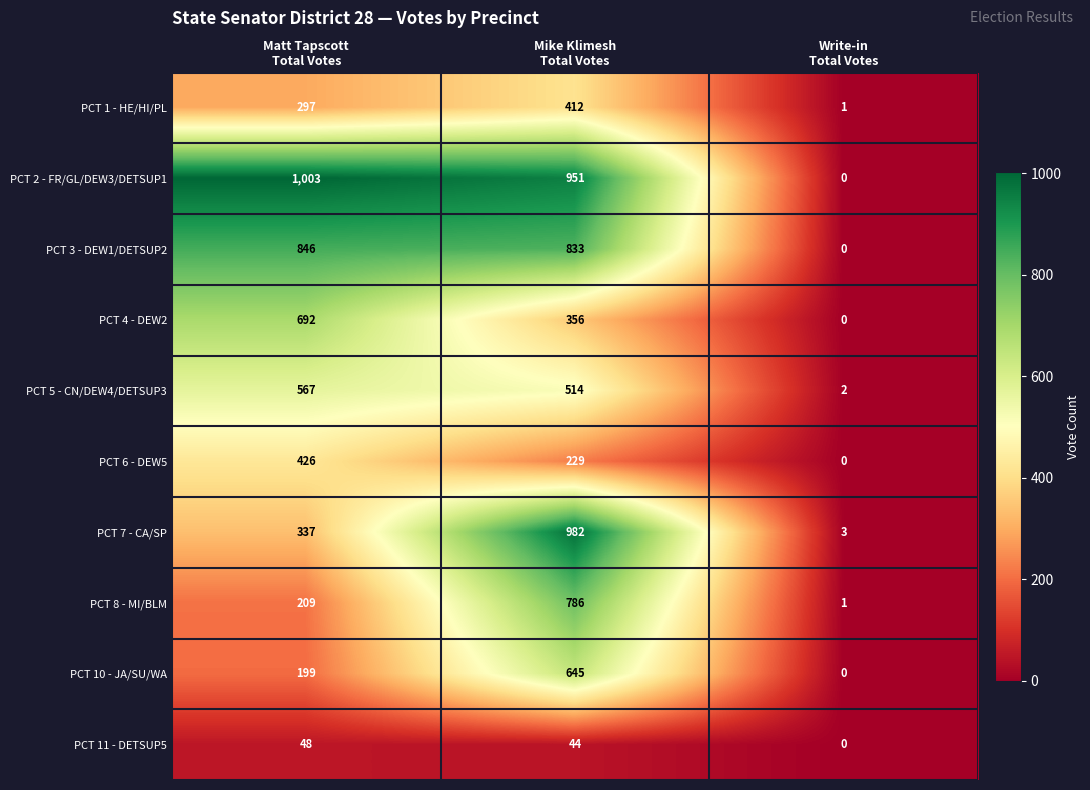

How many PCT 6 - DEW5 values are between 0 and 426?

3